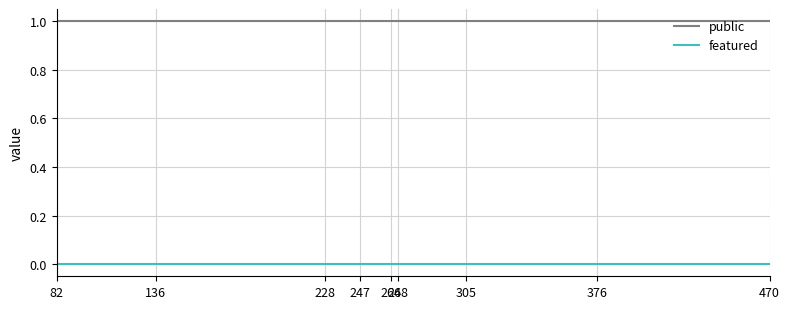

Reading right to left, extract all data points from this chart.

public: 1	1	1	1	1	1	1	1	1
featured: 0	0	0	0	0	0	0	0	0